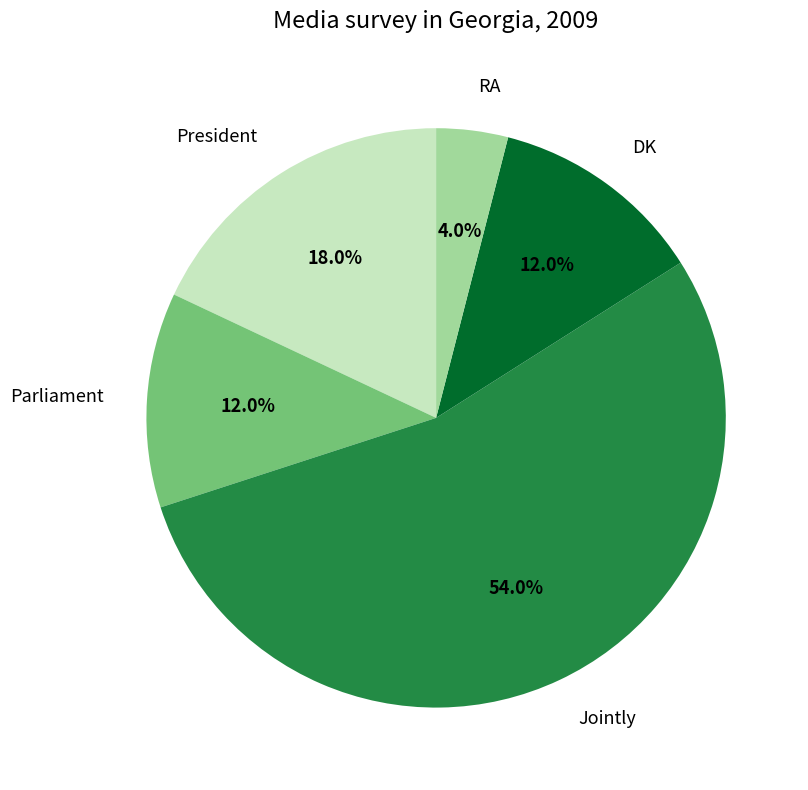

Which category has the biggest portion of the pie?

Jointly